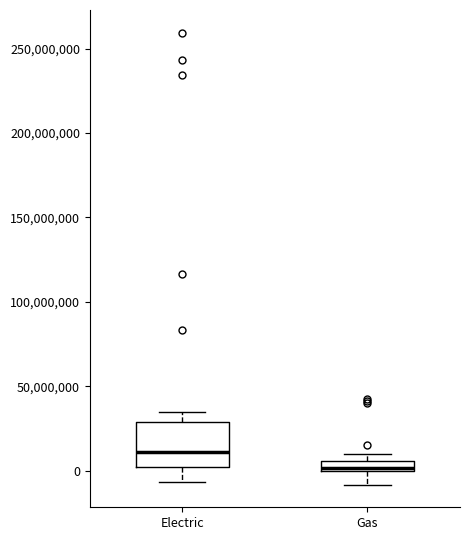

Where does the lower whisker of the box for Electric end on the y-axis? The values are not printed on the chart, so give them approximately, as read against the axis.

-5000000